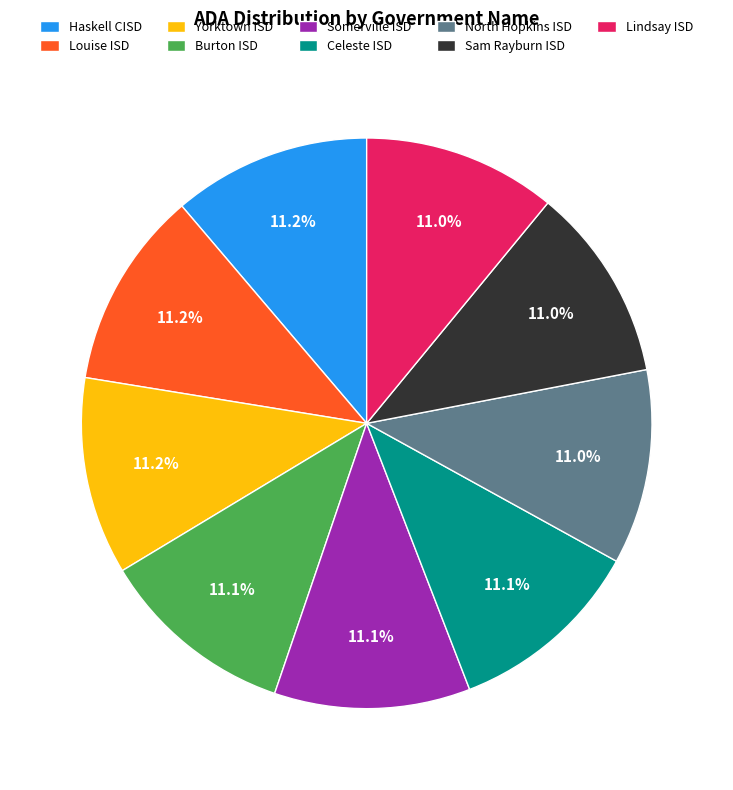

True or false: Yorktown ISD accounts for 5% of the total.

False